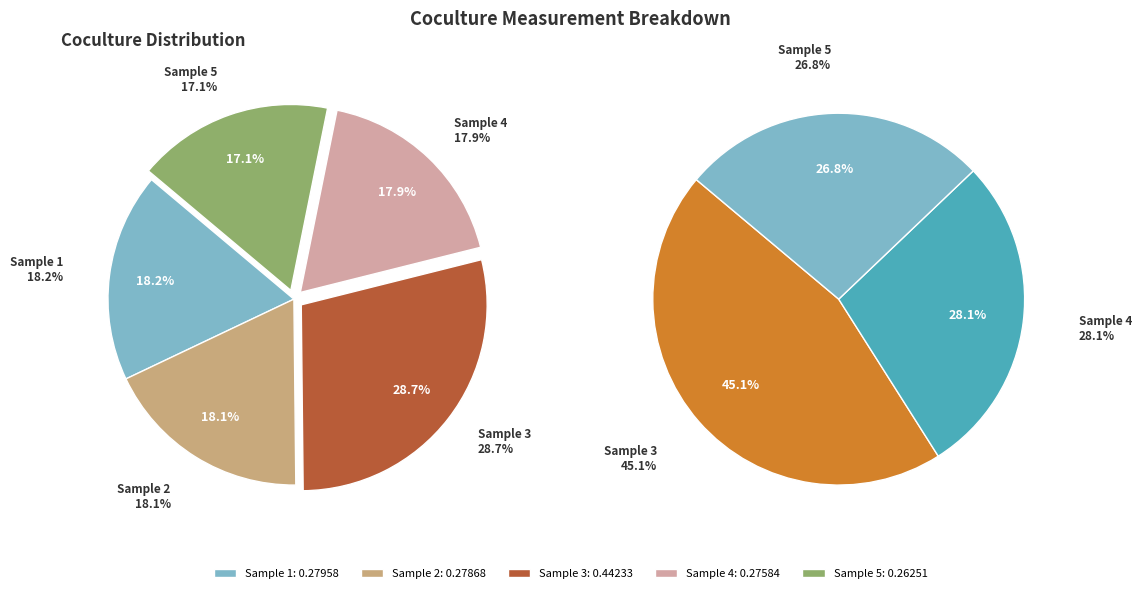

To the nearest percent, what is the difference between the largest and smallest slice percentages?

12%